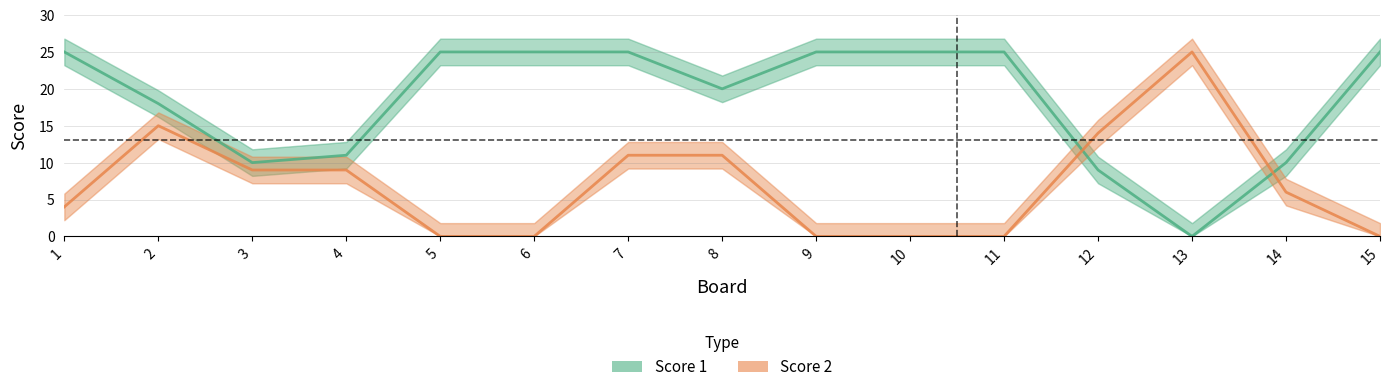

How many data points in Score 2 are less than 6?

7